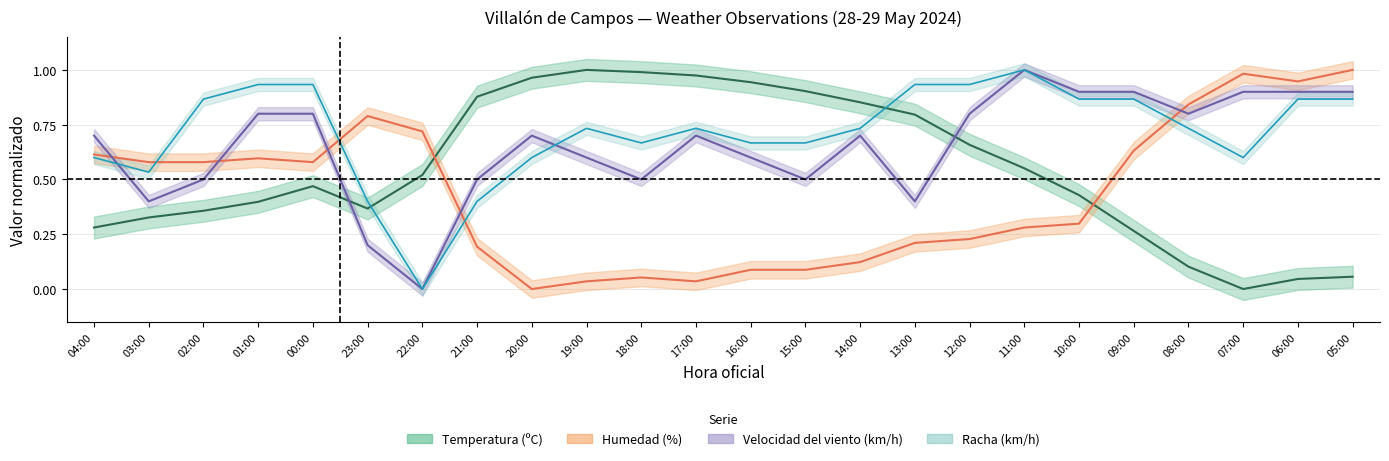

True or false: Temperatura (ºC) has more than 2 points higher than both neighbors.

False